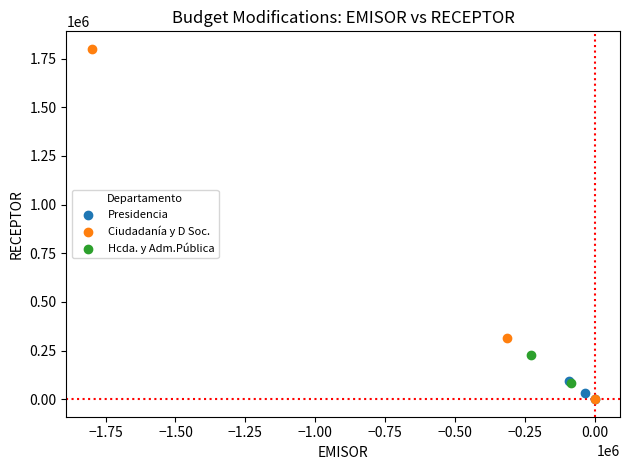

What are all the series names shown in the legend?

Presidencia, Ciudadanía y D Soc., Hcda. y Adm.Pública